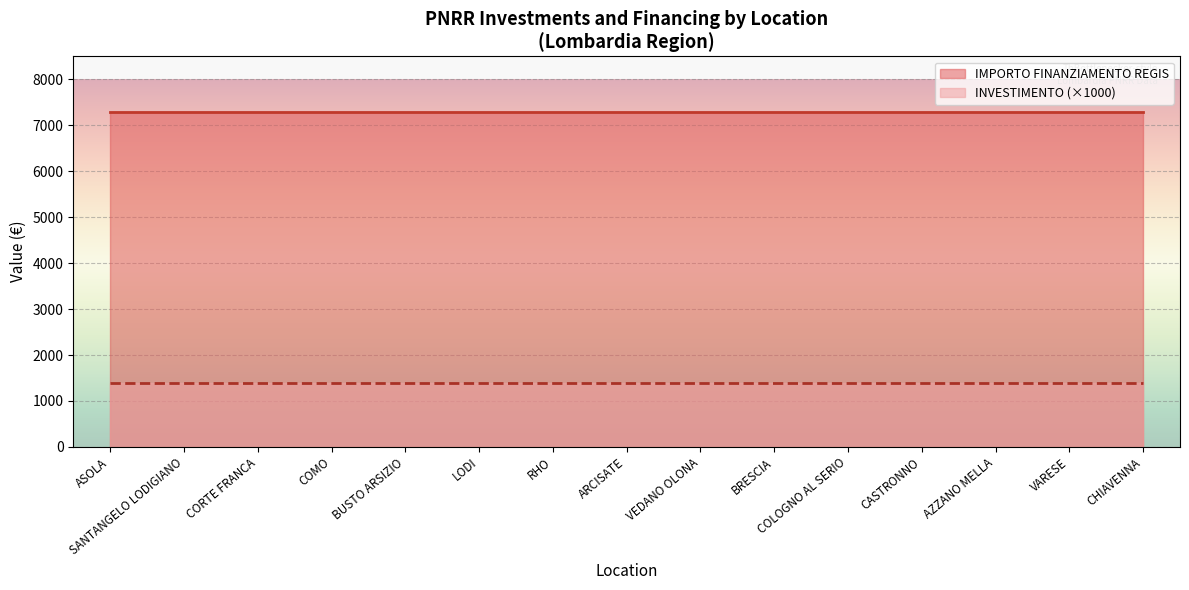

Count the number of data series in this chart.

2